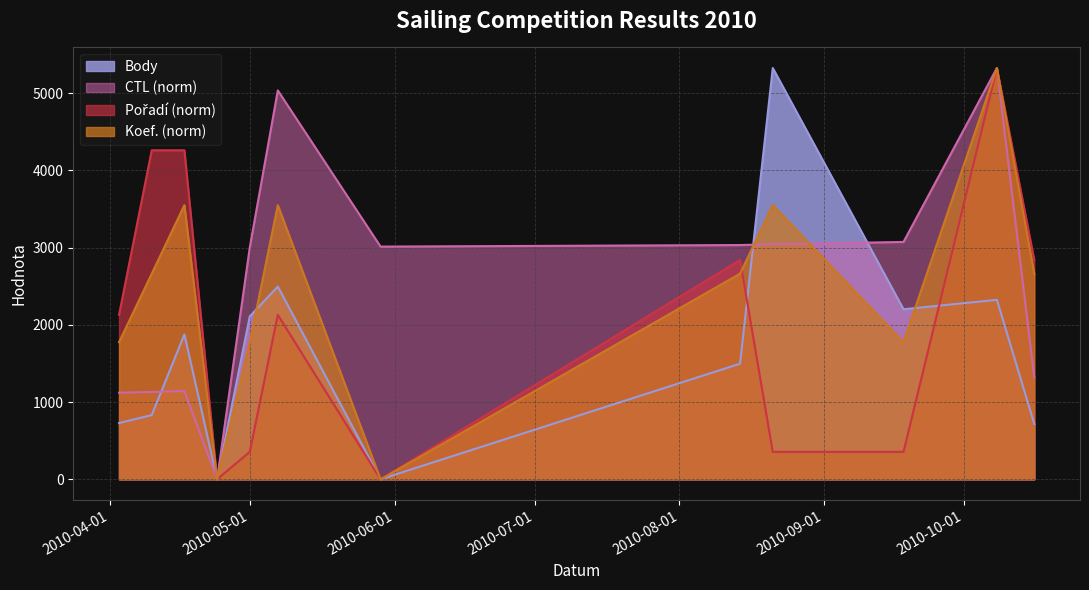

What position from the left is 2010-05-29?

7